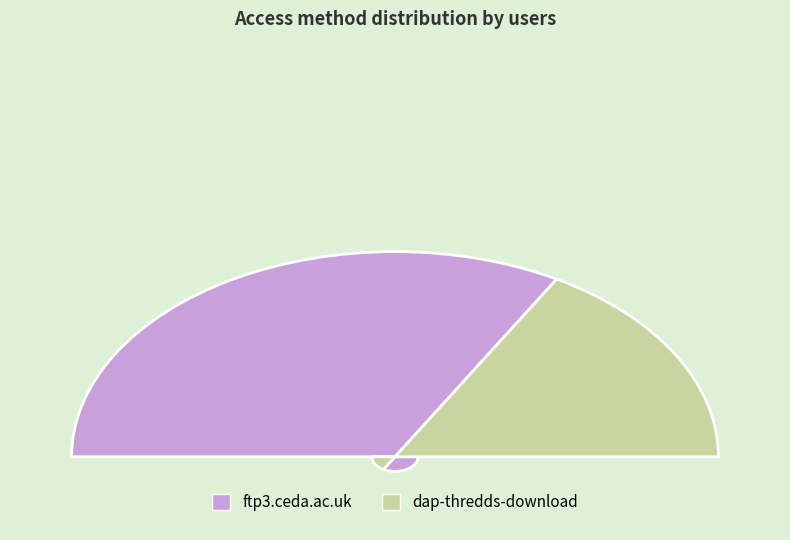

To the nearest percent, what portion does dap-thredds-download represent?

33%